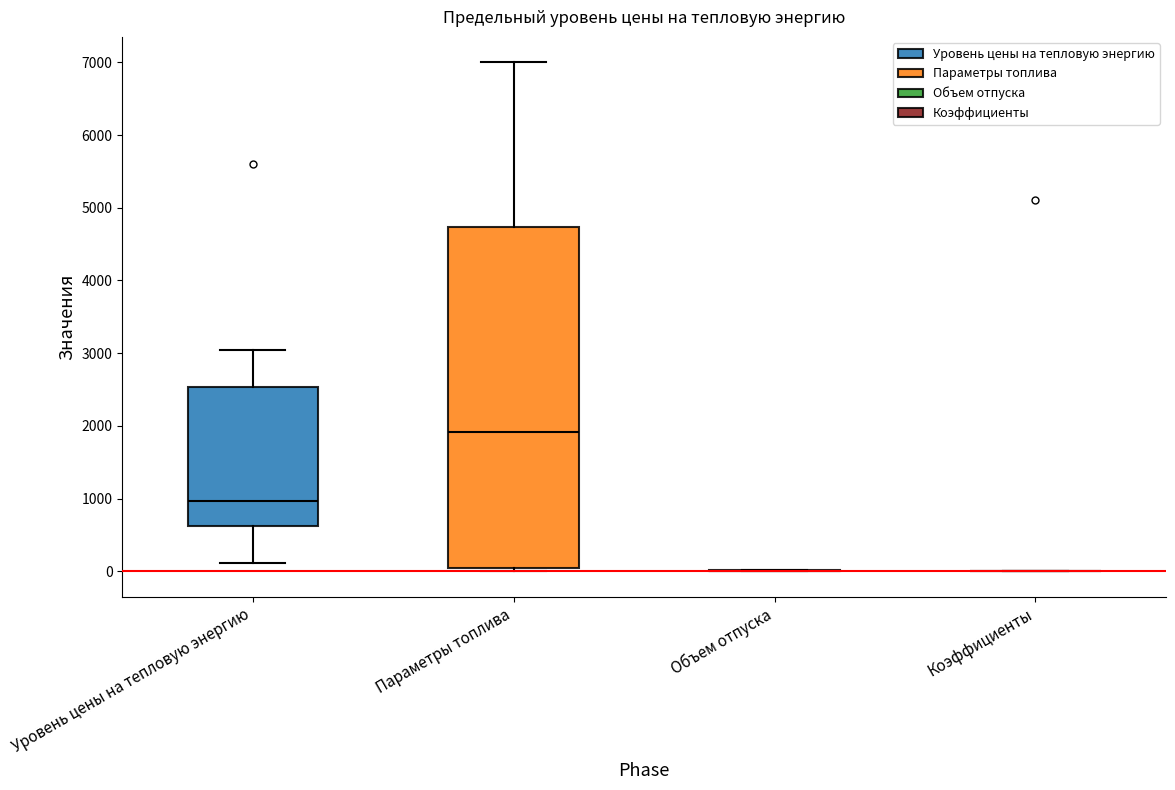

Reading left to right, read every box against the y-axis: the position of its median line, the range the box covers, and the ends of its whiskers. The values are not printed on the chart, so give them approximately, as read against the axis.

Уровень цены на тепловую энергию: median 1000, box 600 to 2500, whiskers 100 to 3000
Параметры топлива: median 1900, box 0 to 4700, whiskers 0 (just below the box's lower edge) to 7000
Объем отпуска: box collapsed to a line at 0, whiskers 0 to 0
Коэффициенты: box collapsed to a line at 0, whiskers 0 to 0